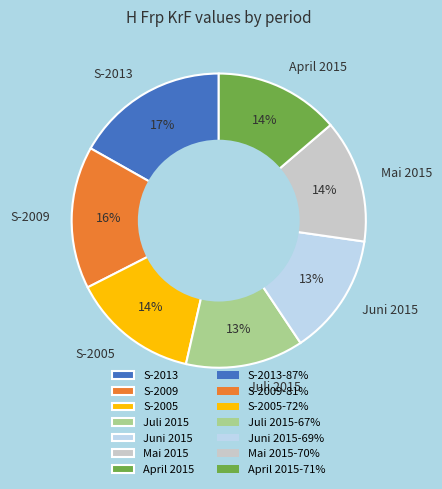

Approximately how many times larger is the value at S-2005 compared to S-2009?

0.9